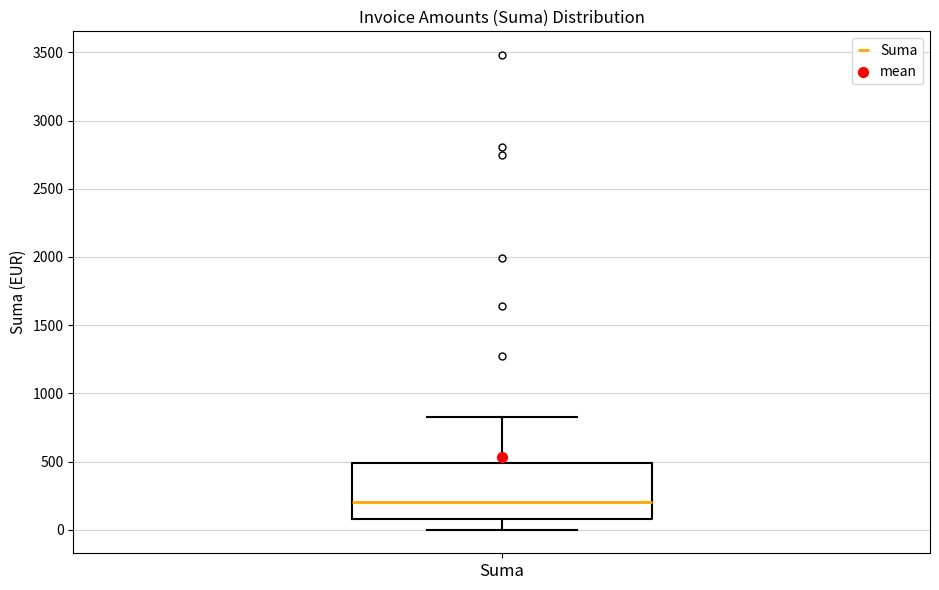

Where does the lower whisker of the box for Suma end on the y-axis? The values are not printed on the chart, so give them approximately, as read against the axis.

0